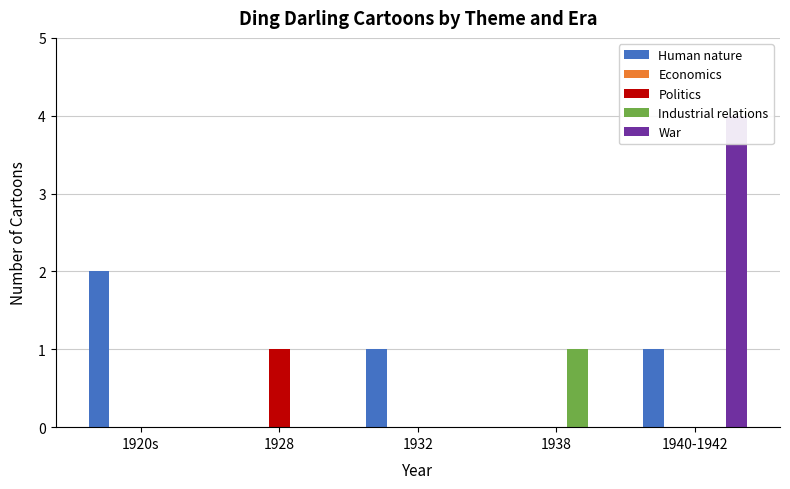

What is the difference between the maximum and minimum values in the Human nature series?

2